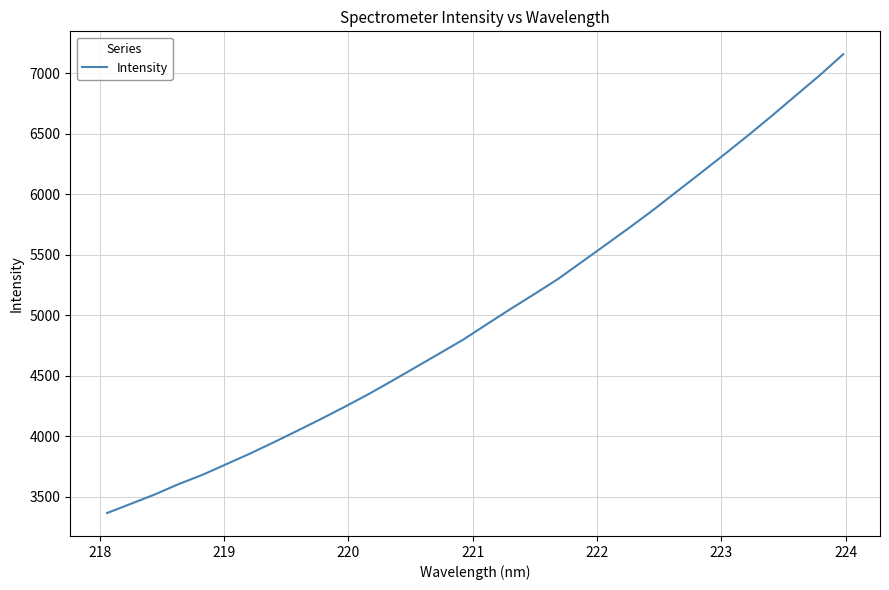

What is the minimum value shown in the chart?

3366.9